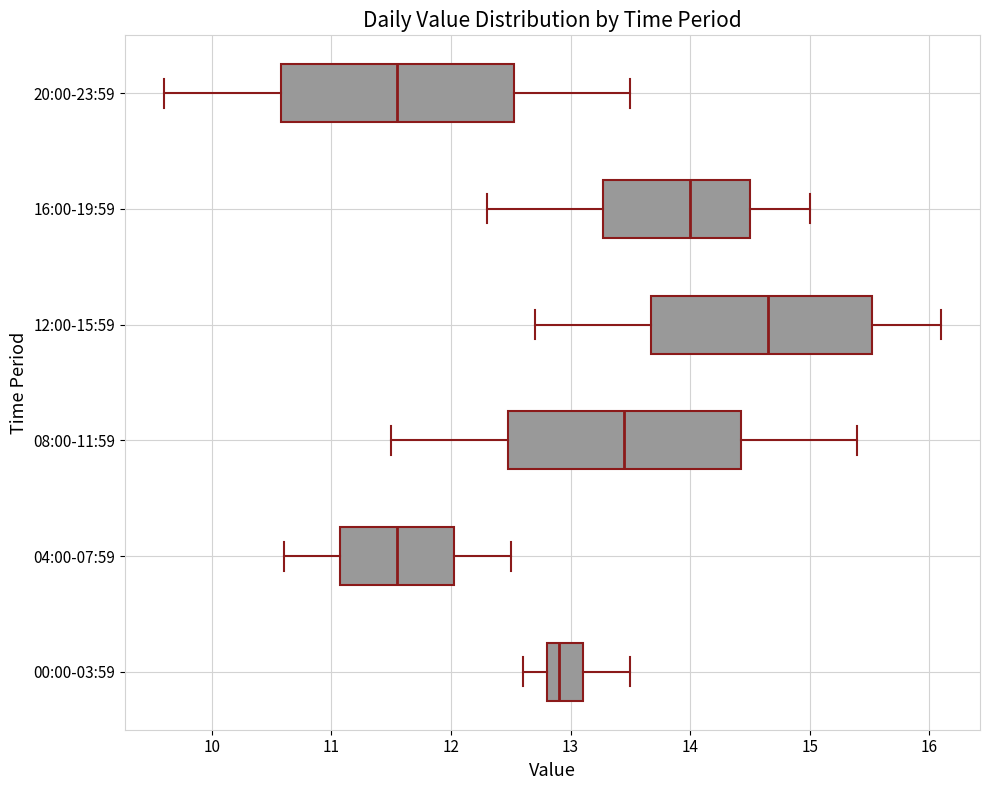

Reading bottom to top, transcribe this box plot: for each box, give where its median line is, the range the box spans, and where its two whiskers end, as read against the x-axis. The values are not printed on the chart, so give them approximately, as read against the axis.

00:00-03:59: median 12.9, box 12.8 to 13.1, whiskers 12.6 to 13.5
04:00-07:59: median 11.6, box 11.1 to 12.0, whiskers 10.6 to 12.5
08:00-11:59: median 13.5, box 12.5 to 14.4, whiskers 11.5 to 15.4
12:00-15:59: median 14.7, box 13.7 to 15.5, whiskers 12.7 to 16.1
16:00-19:59: median 14.0, box 13.3 to 14.5, whiskers 12.3 to 15.0
20:00-23:59: median 11.6, box 10.6 to 12.5, whiskers 9.6 to 13.5